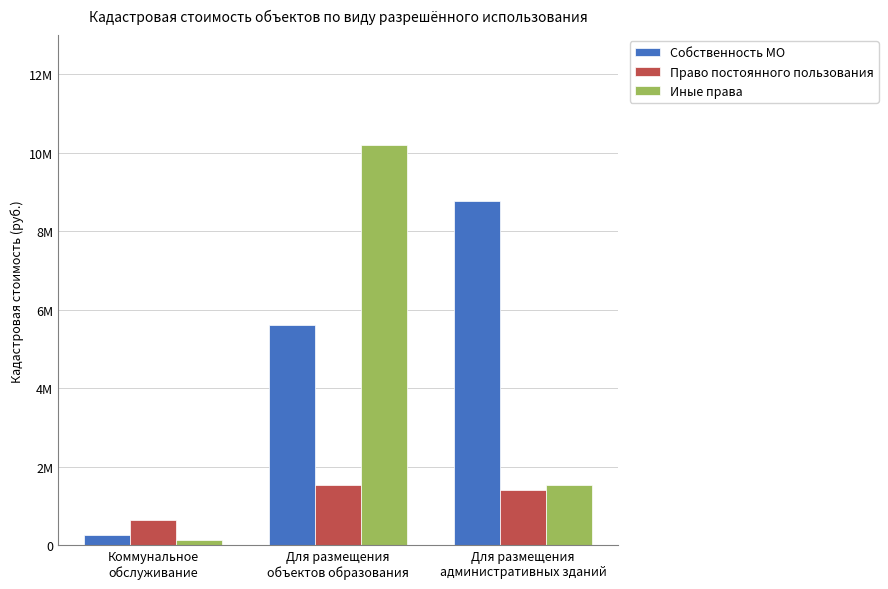

What are all the series names shown in the legend?

Собственность МО, Право постоянного пользования, Иные права